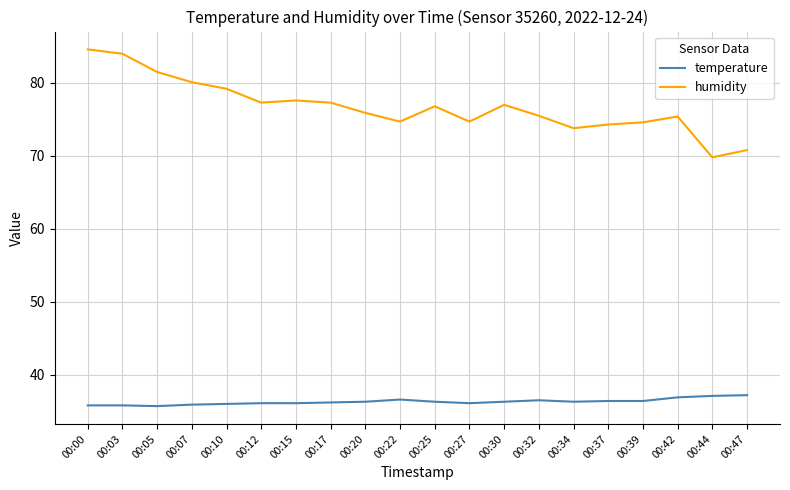

Which series changed the most between 00:07 and 00:37?

humidity